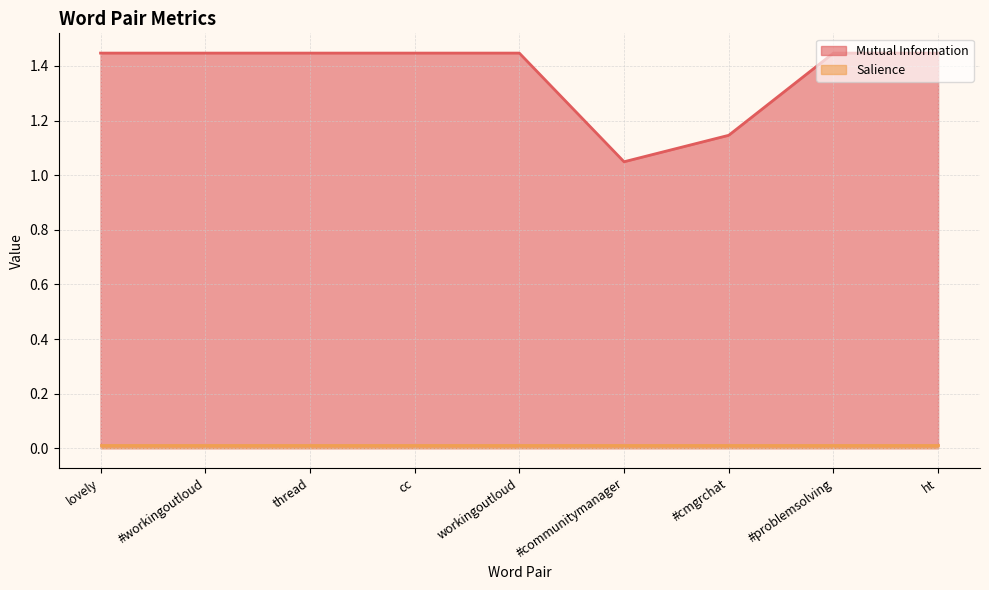

The chart shows a value of 1.4 at cc. True or false?

True